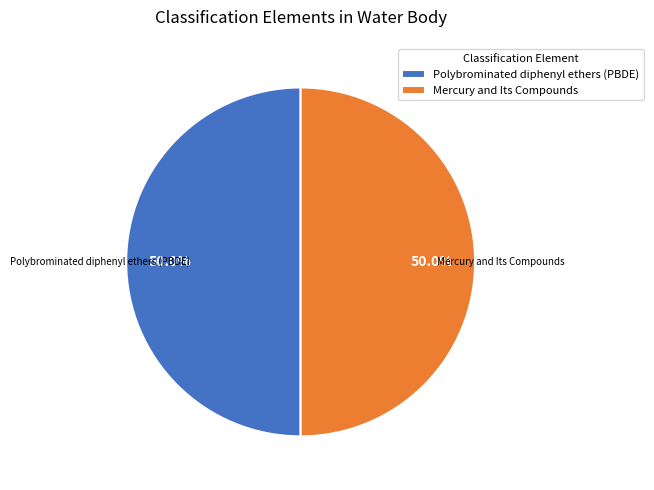

Count the number of slices in the pie.

2